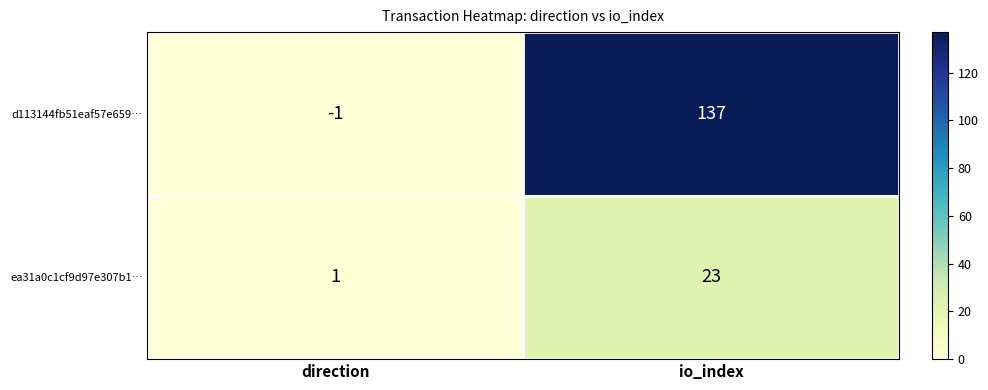

Which label corresponds to the largest value in the chart?

io_index